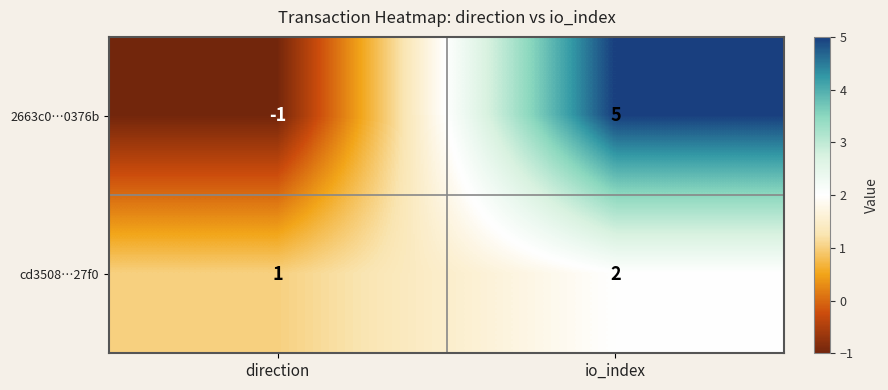

How many values in the cd3508…27f0 series are below 2?

1